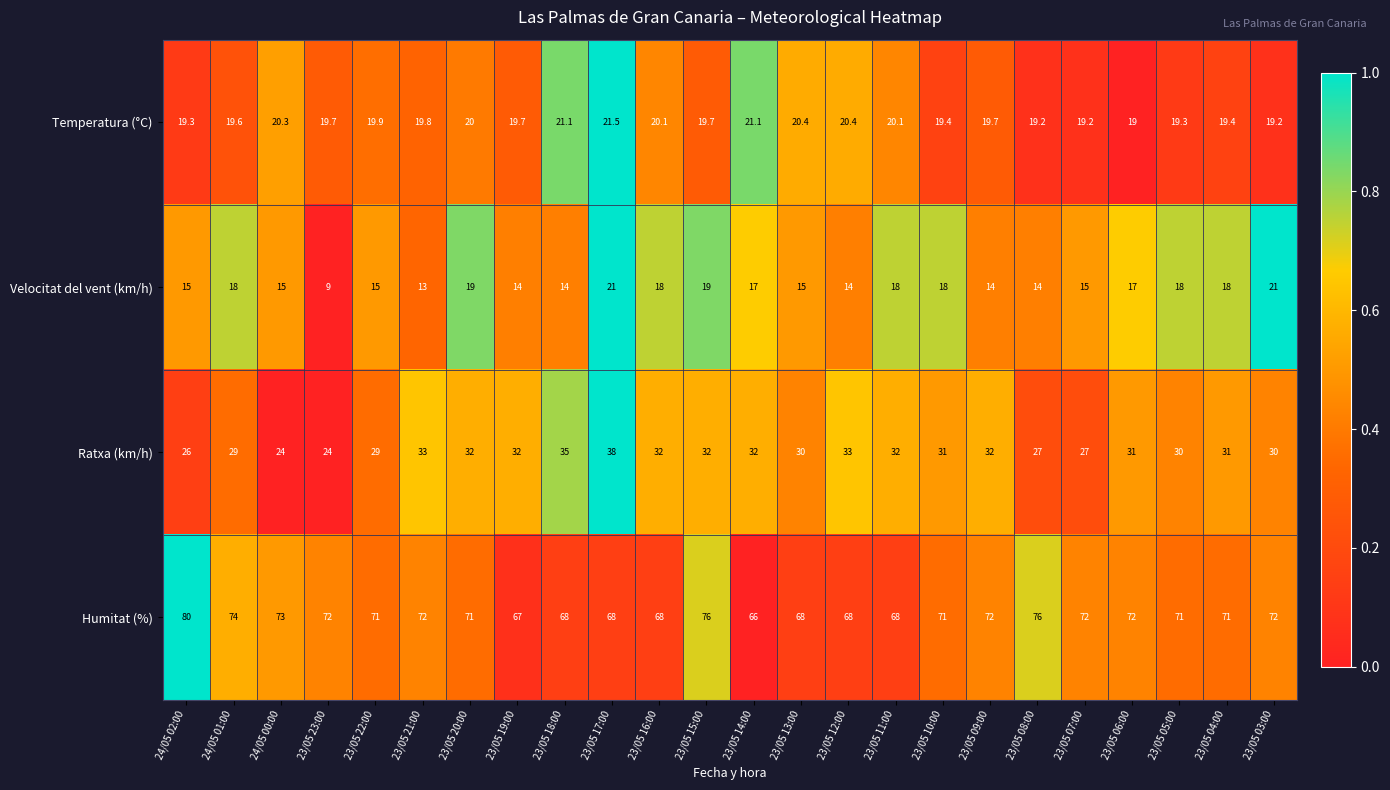

At 23/05 13:00, list the series in order from smallest to largest.

Velocitat del vent (km/h), Temperatura (°C), Ratxa (km/h), Humitat (%)